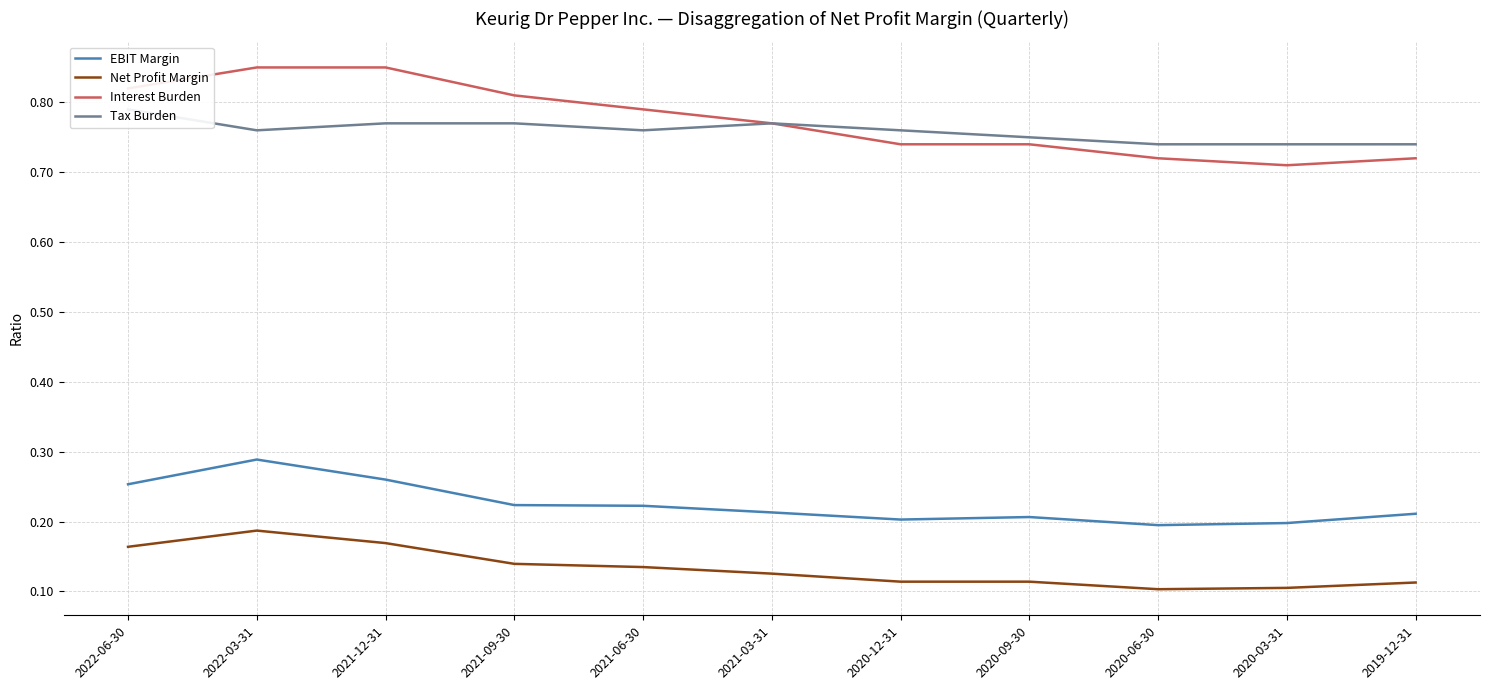

What is the value of the Net Profit Margin point at the 2nd from the left?

0.2